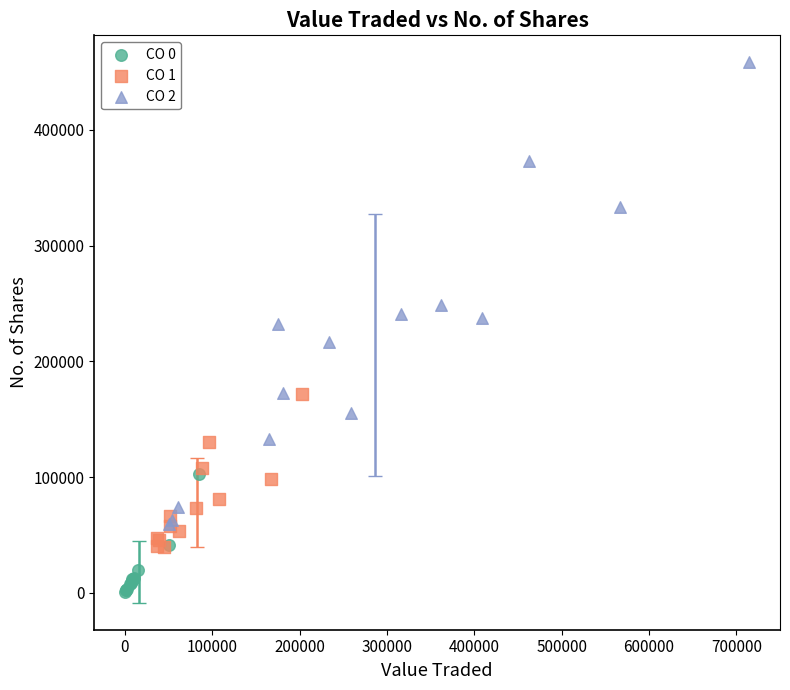

Which series has the widest spread of Y values?

CO 2